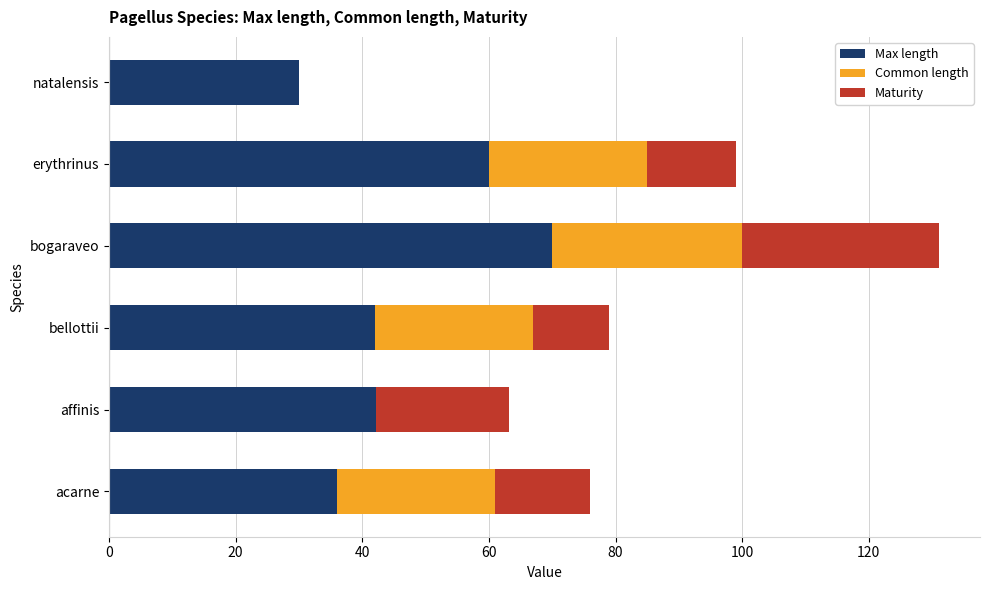

What value does the Max length series have at natalensis?

30.0